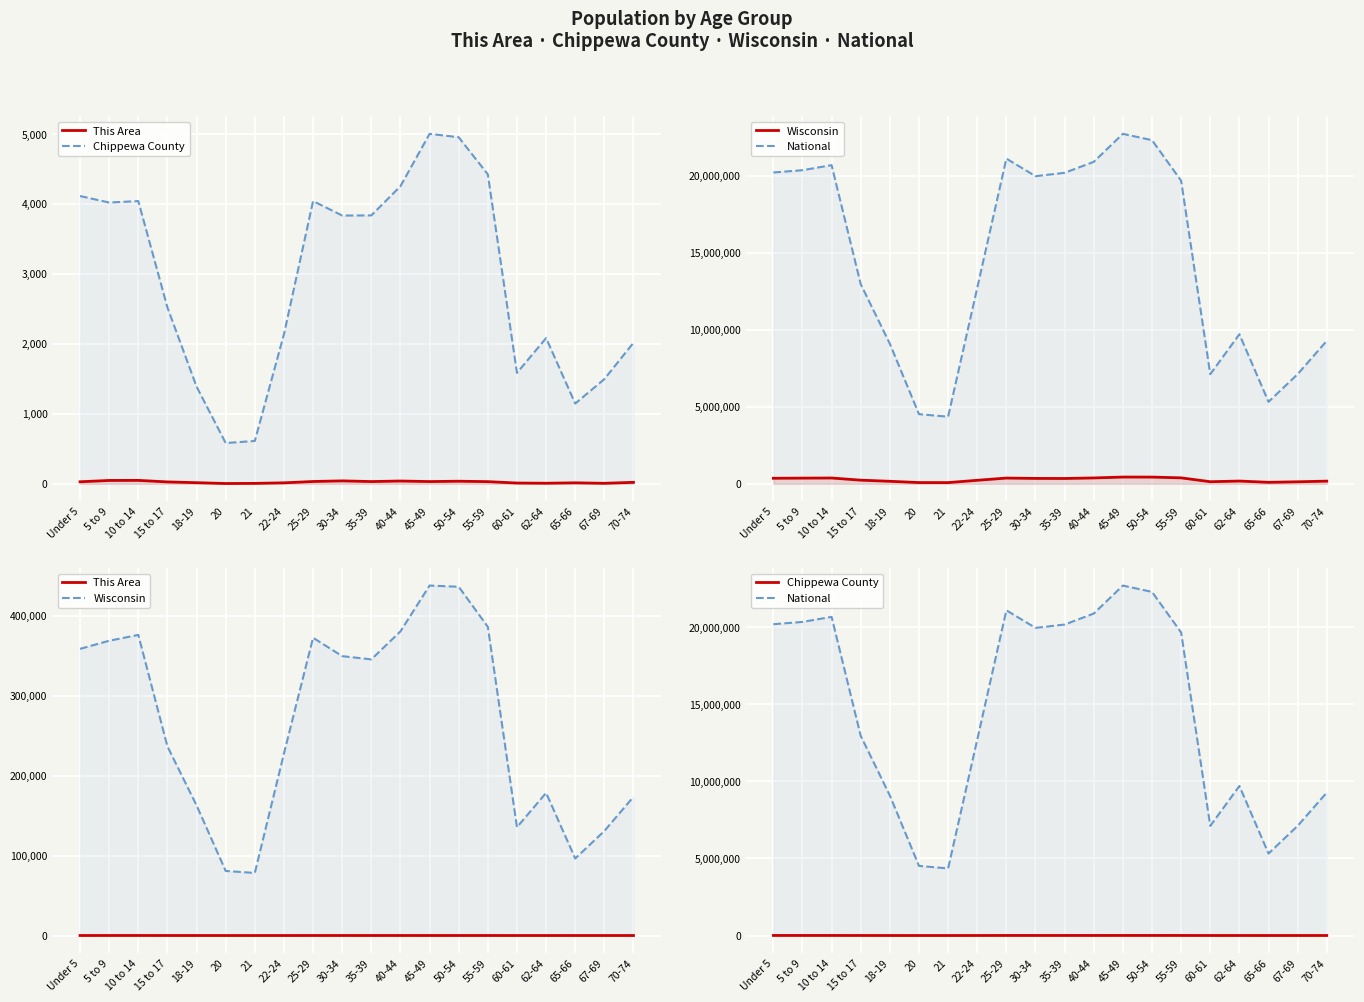

Which has a higher value, 18-19 or 20?

18-19